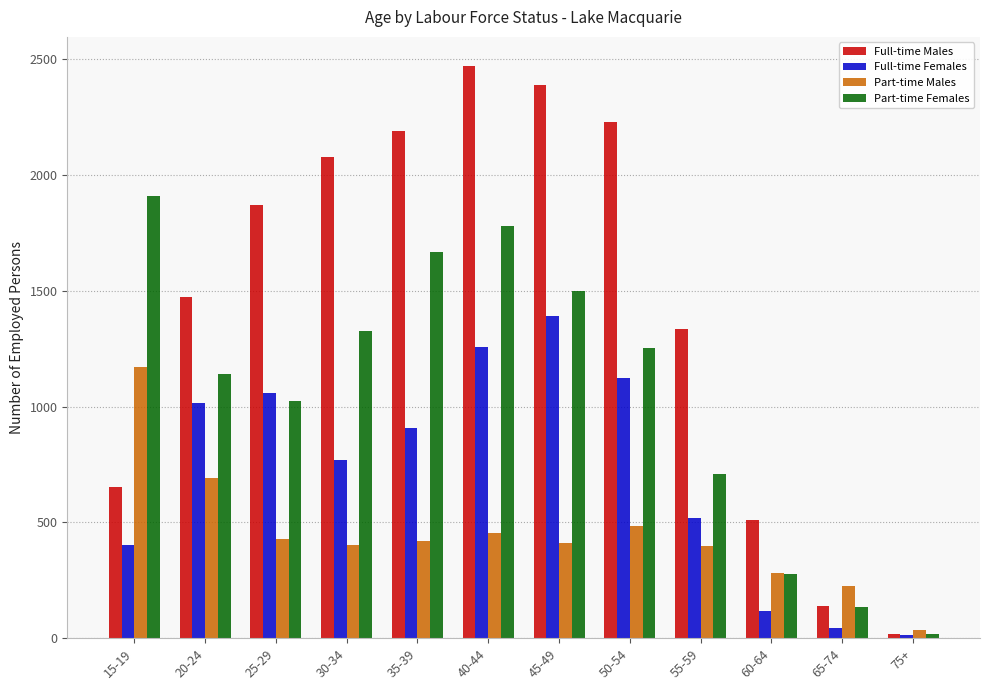

What value does the Full-time Females series have at 75+?

12